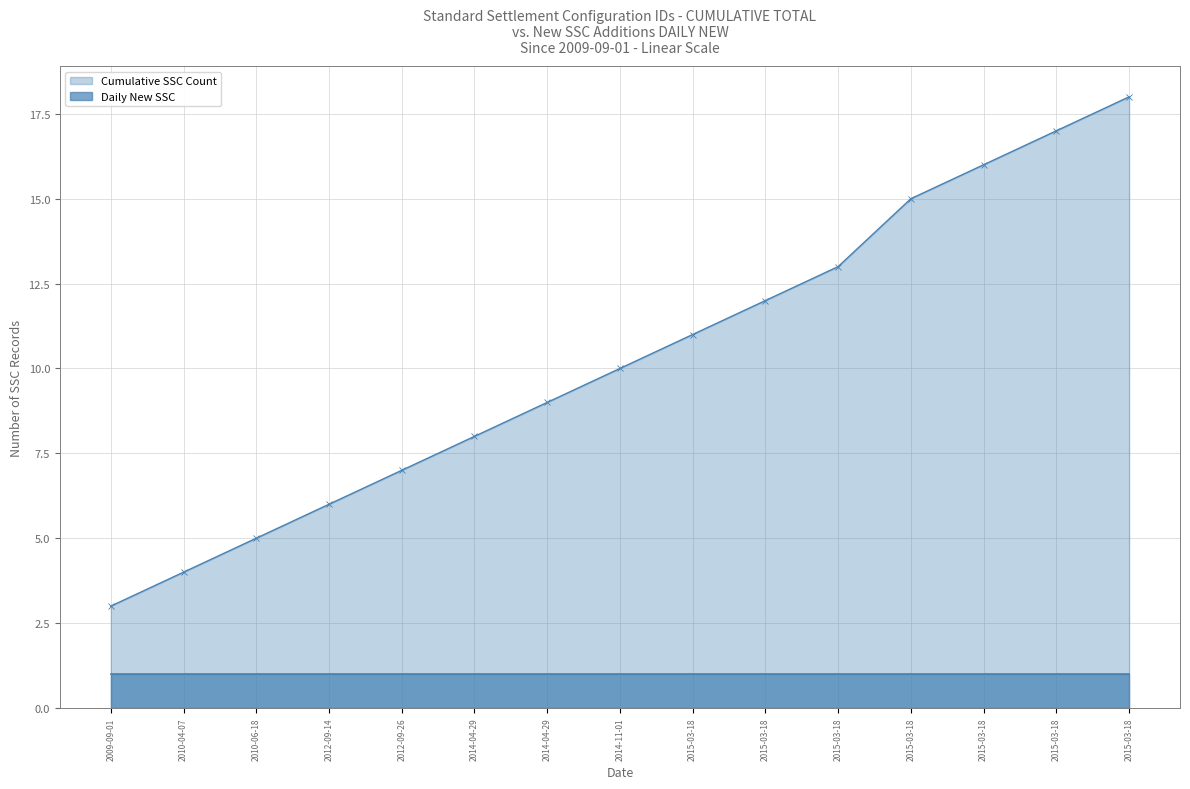

What is the average value?

10